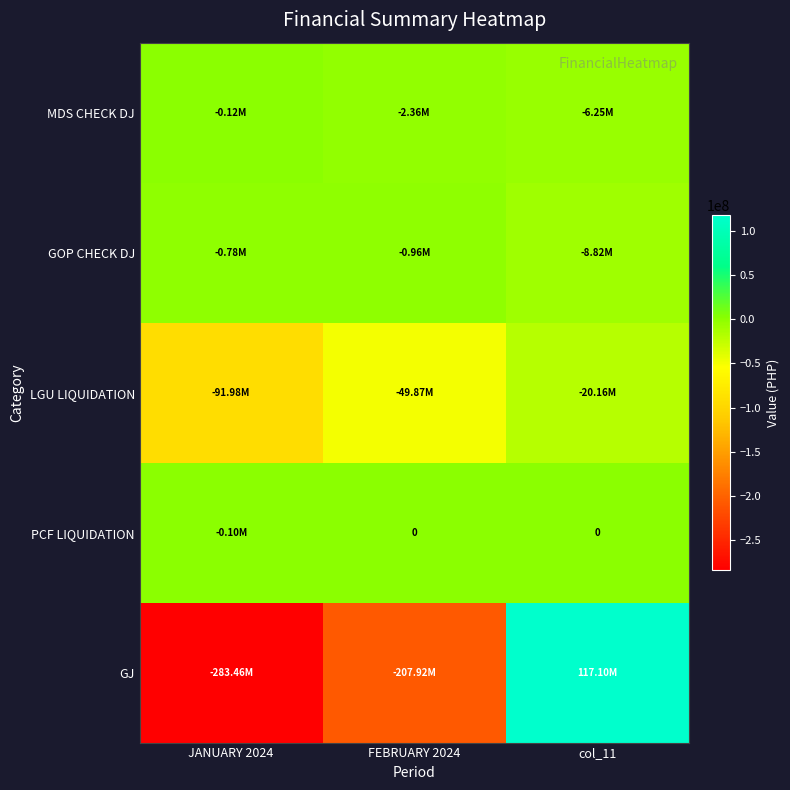

Where does the GOP CHECK DJ series first go above -956139?

JANUARY 2024